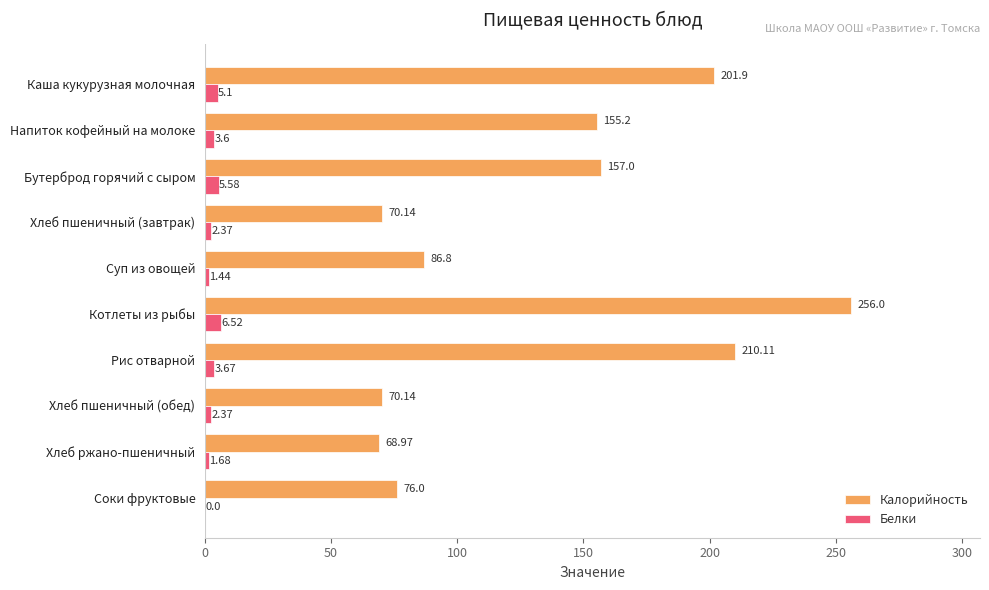

At which category does the chart reach its peak across all series?

Котлеты из рыбы